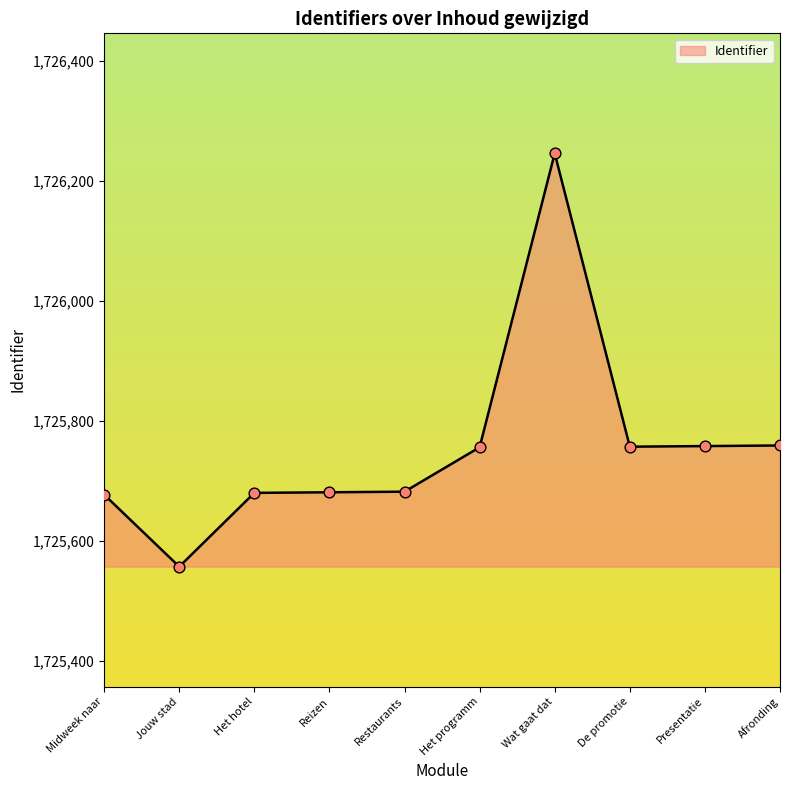

What is the change in value from Reizen to De promotie?

+76